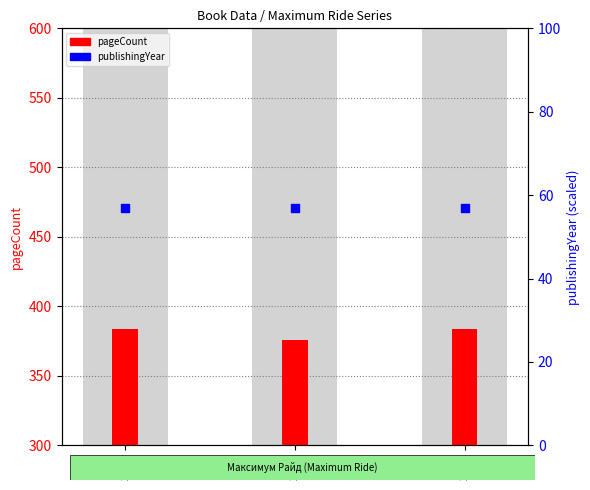

Which series contains the lowest Y value?

publishingYear